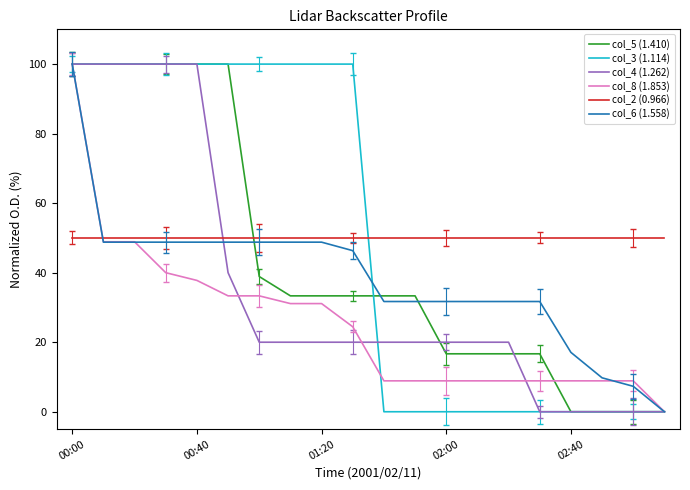

True or false: col_8 (1.853) has more than 1 interior local peaks.

False